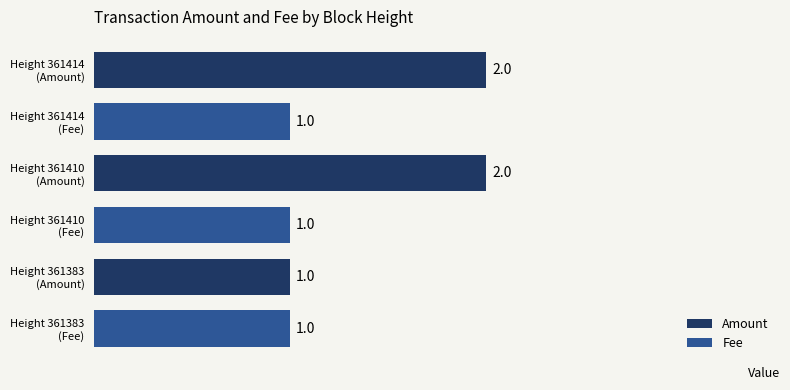

What is the sum of all Fee values?

3